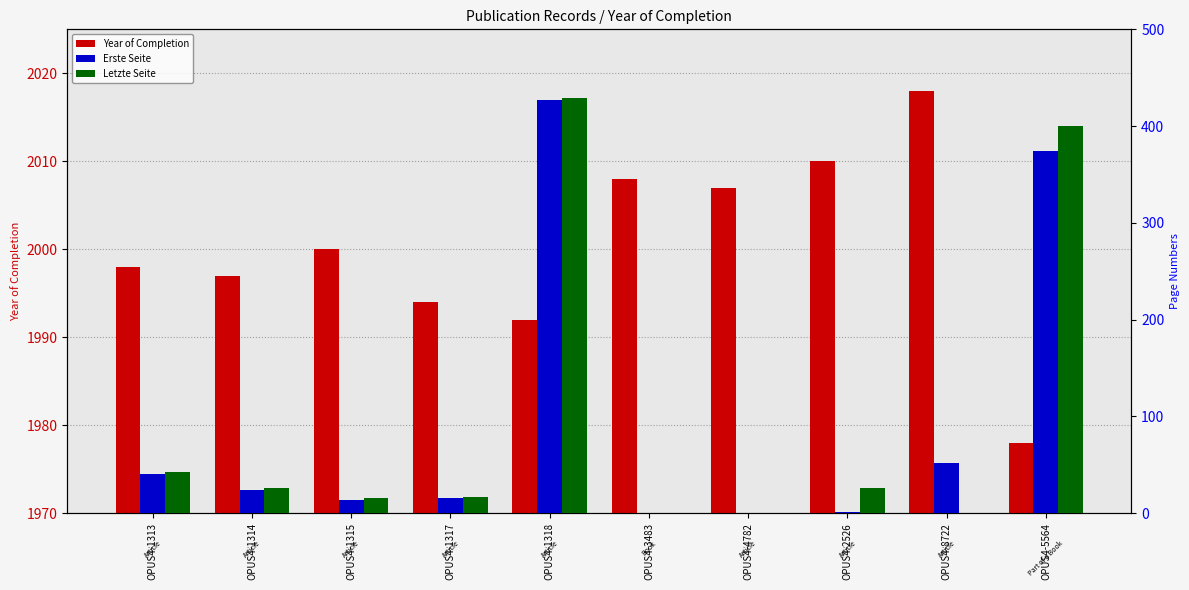

Which has a higher value, OPUS4-2526 or OPUS4-3483?

OPUS4-2526